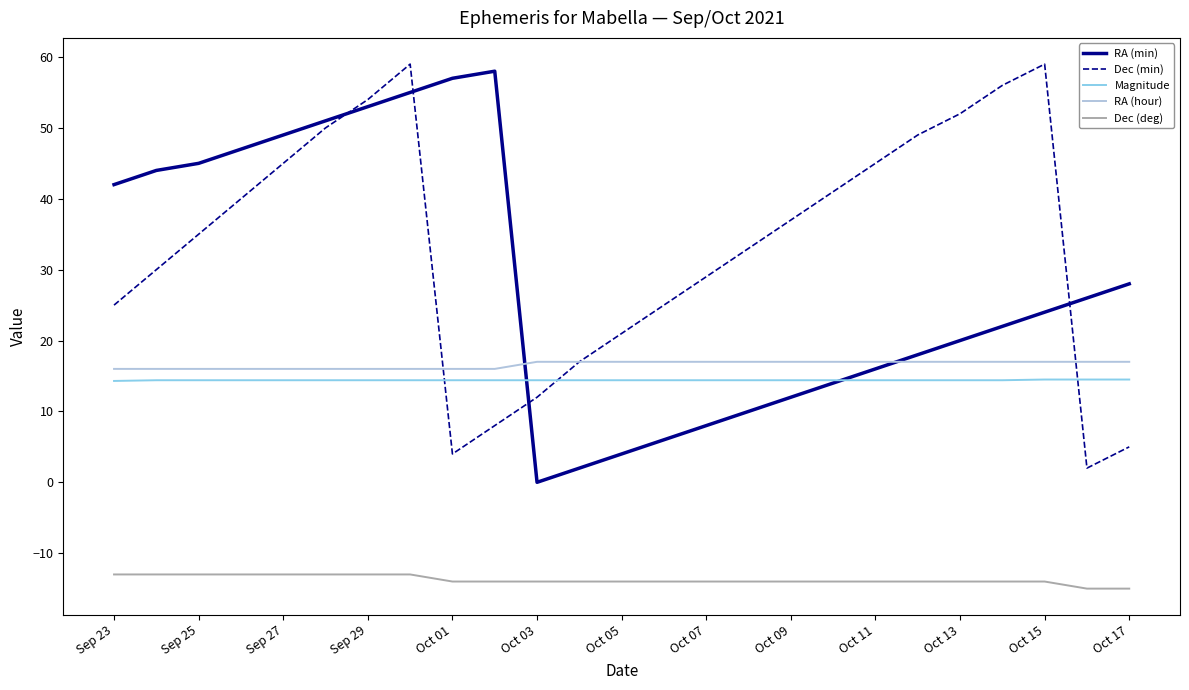

List the series in order of their peak value, highest first.

Dec (min), RA (min), RA (hour), Magnitude, Dec (deg)